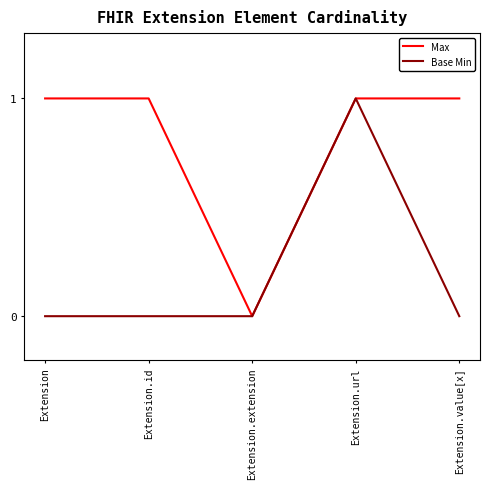

True or false: Max has more than 2 interior local peaks.

False